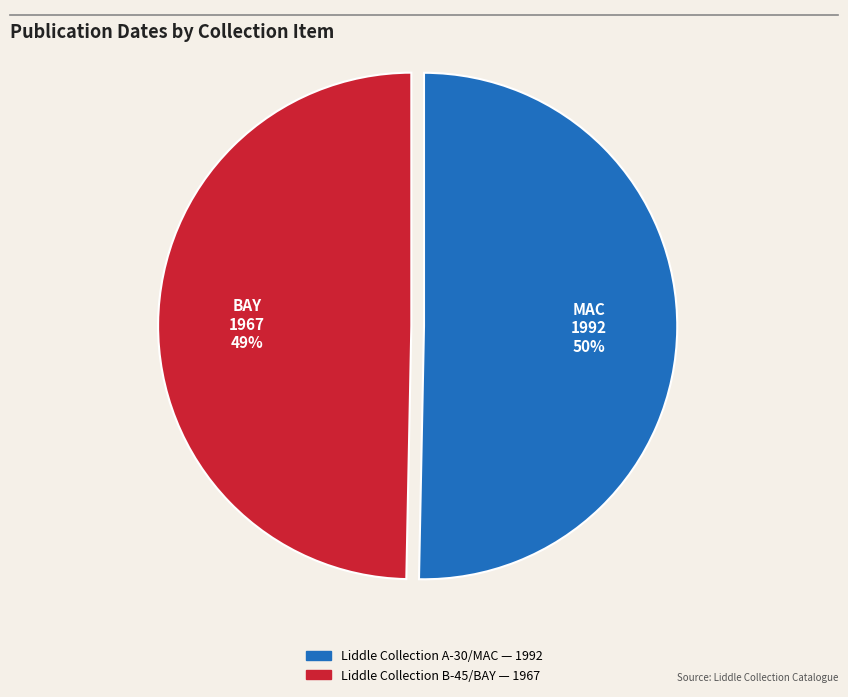

How much of the chart is everything except Liddle Collection A-30/MAC?

49.7%